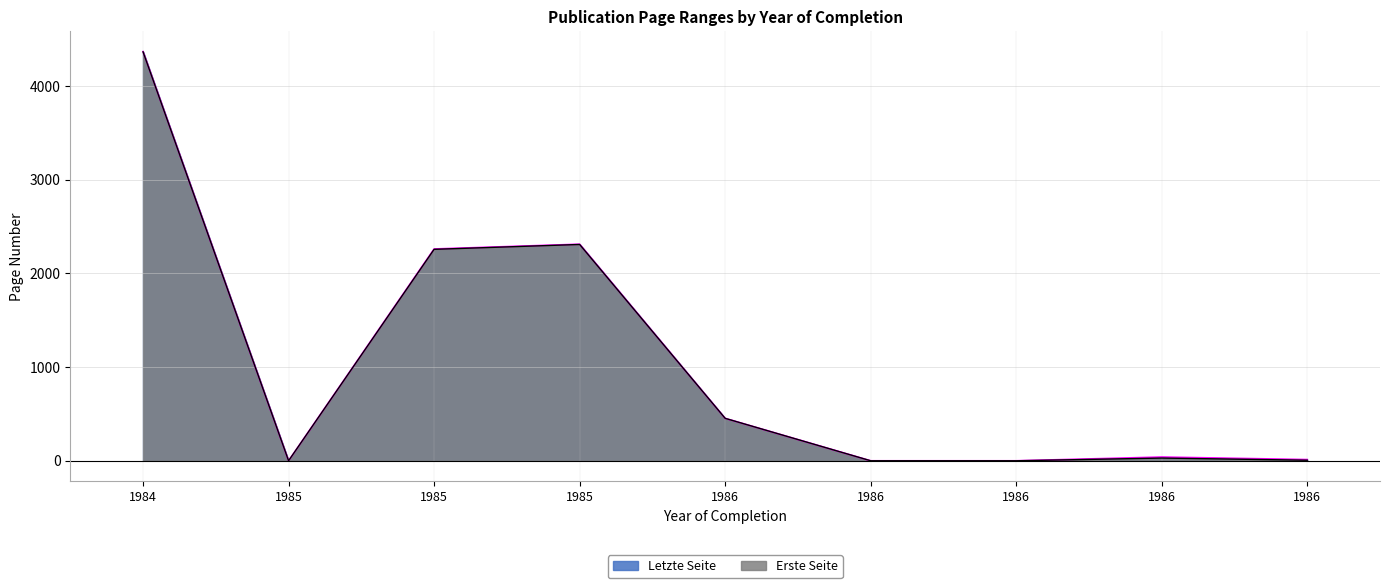

In Letzte Seite, how many points are higher than both neighbors (excluding endpoints)?

2